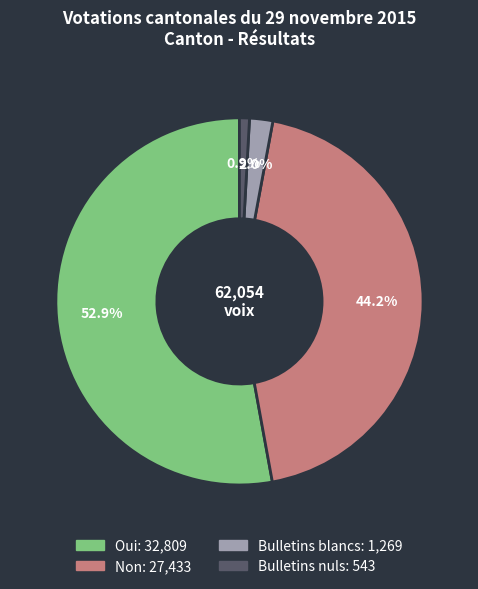

To the nearest percent, what percentage of the pie is Non?

44%